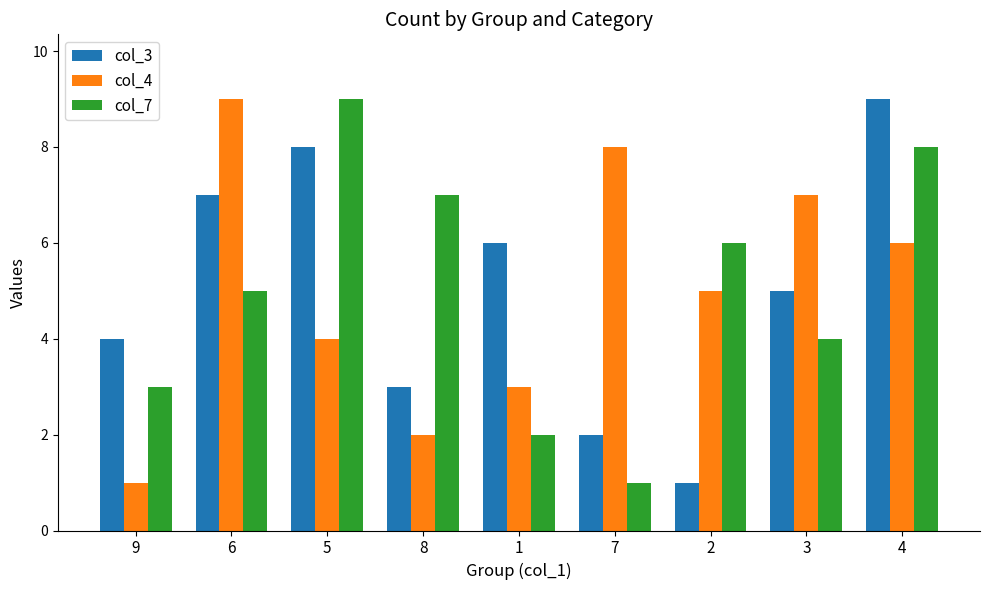

Read the col_3 value at 2.

1